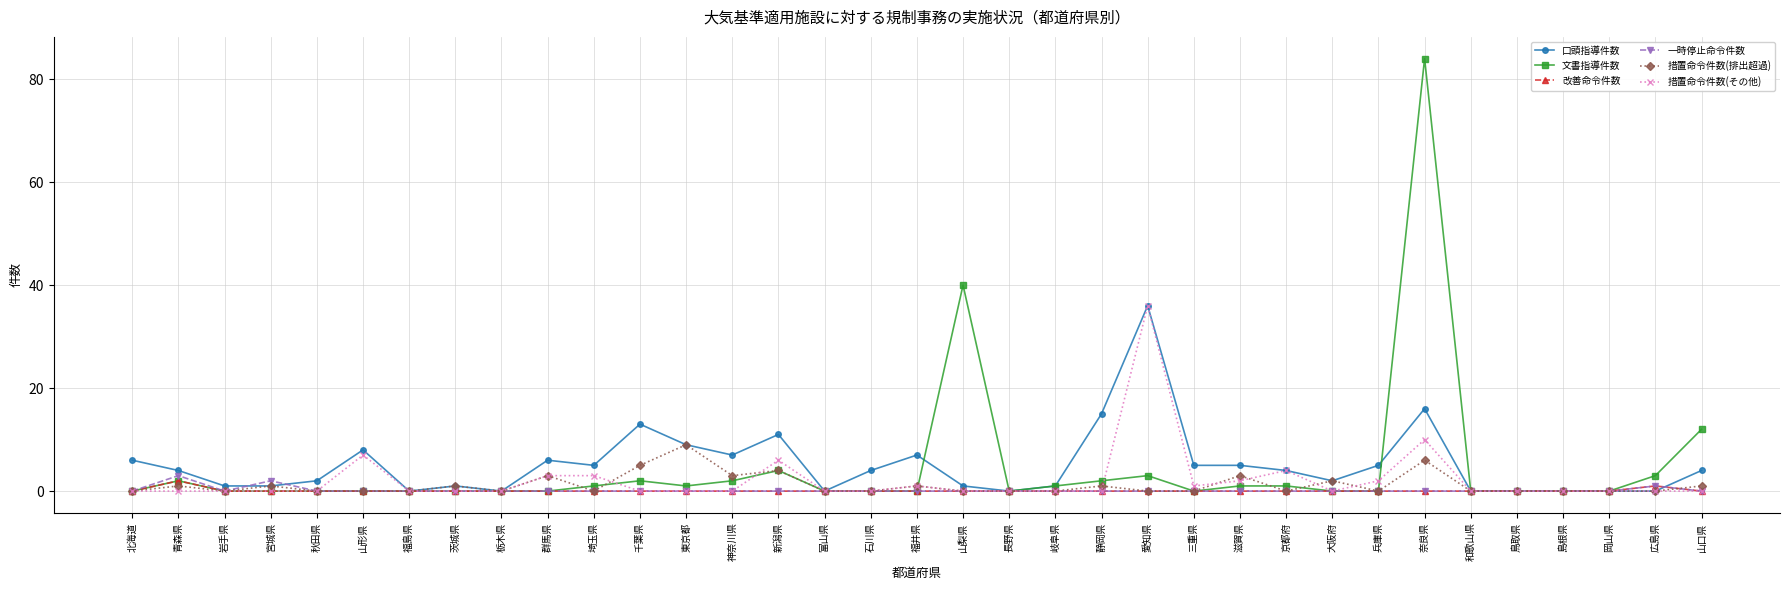

What are all the series names shown in the legend?

口頭指導件数, 文書指導件数, 改善命令件数, 一時停止命令件数, 措置命令件数(排出超過), 措置命令件数(その他)